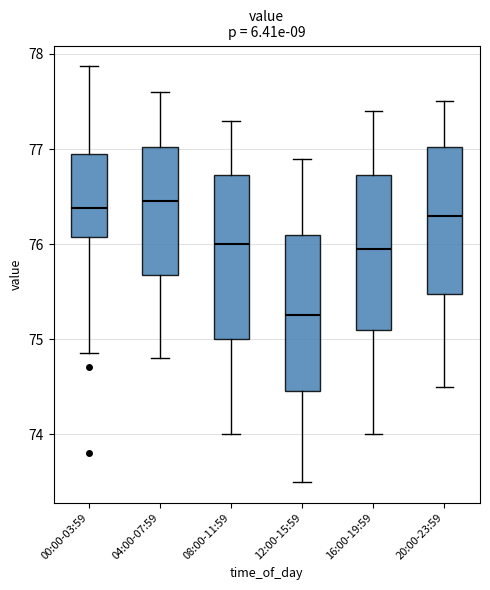

Which box's median line is the lowest?

12:00-15:59